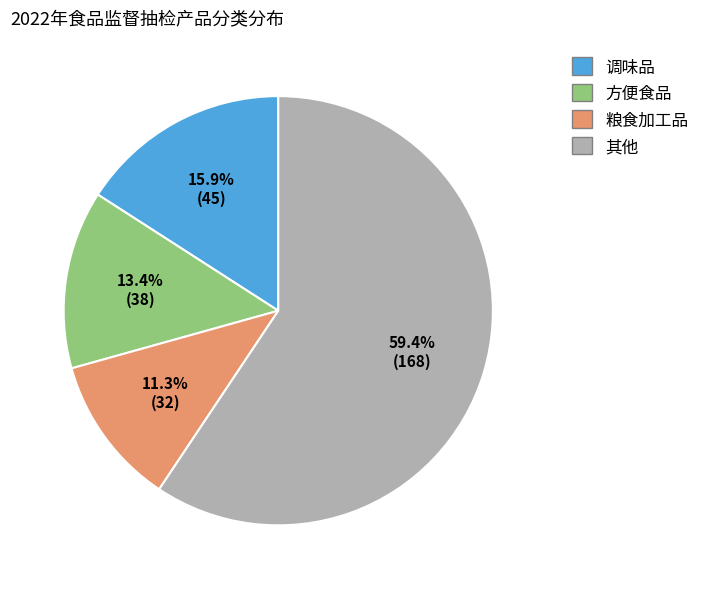

Is there any slice that represents more than half of the pie?

Yes